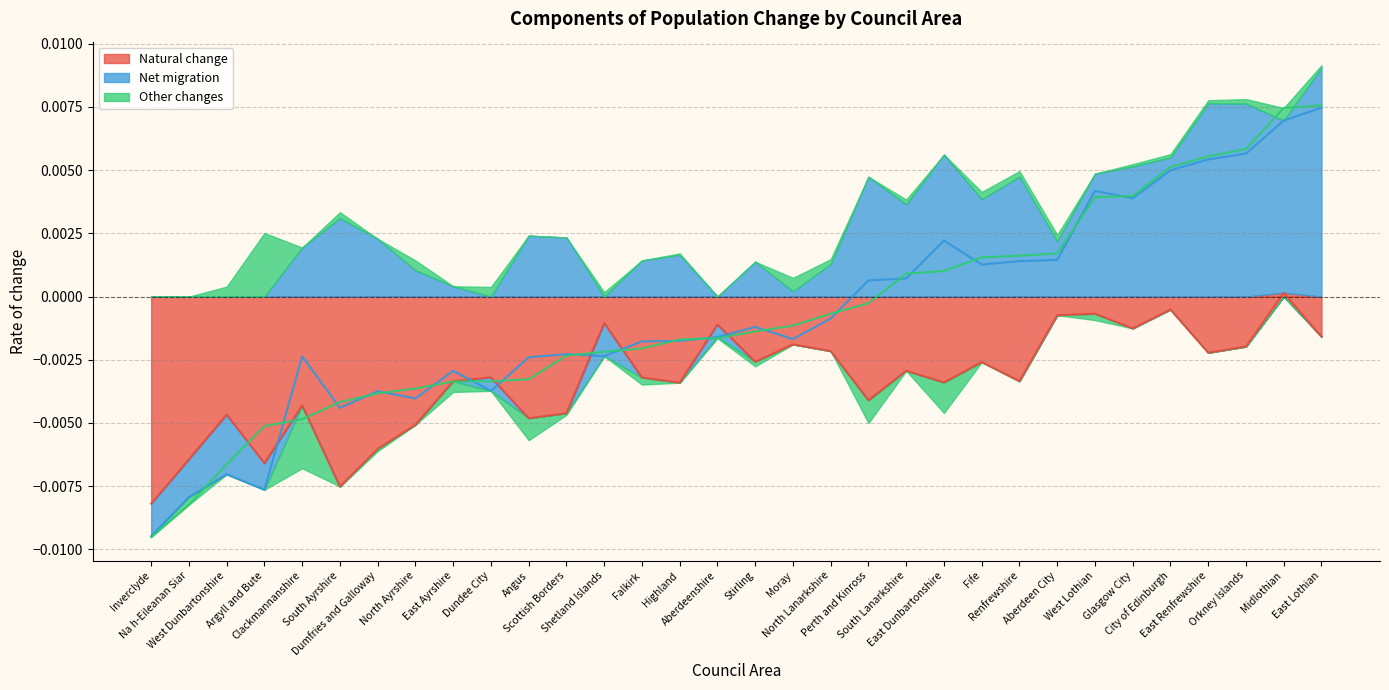

List the labels in order of Other changes value, largest first.

Argyll and Bute, Moray, Midlothian, West Dunbartonshire, North Ayrshire, Dundee City, Fife, Aberdeen City, South Ayrshire, Renfrewshire, North Lanarkshire, South Lanarkshire, Orkney Islands, Shetland Islands, City of Edinburgh, East Renfrewshire, East Lothian, Glasgow City, Highland, Inverclyde, Aberdeenshire, Scottish Borders, Dumfries and Galloway, Stirling, West Lothian, Falkirk, Na h-Eileanan Siar, East Ayrshire, Angus, Perth and Kinross, East Dunbartonshire, Clackmannanshire